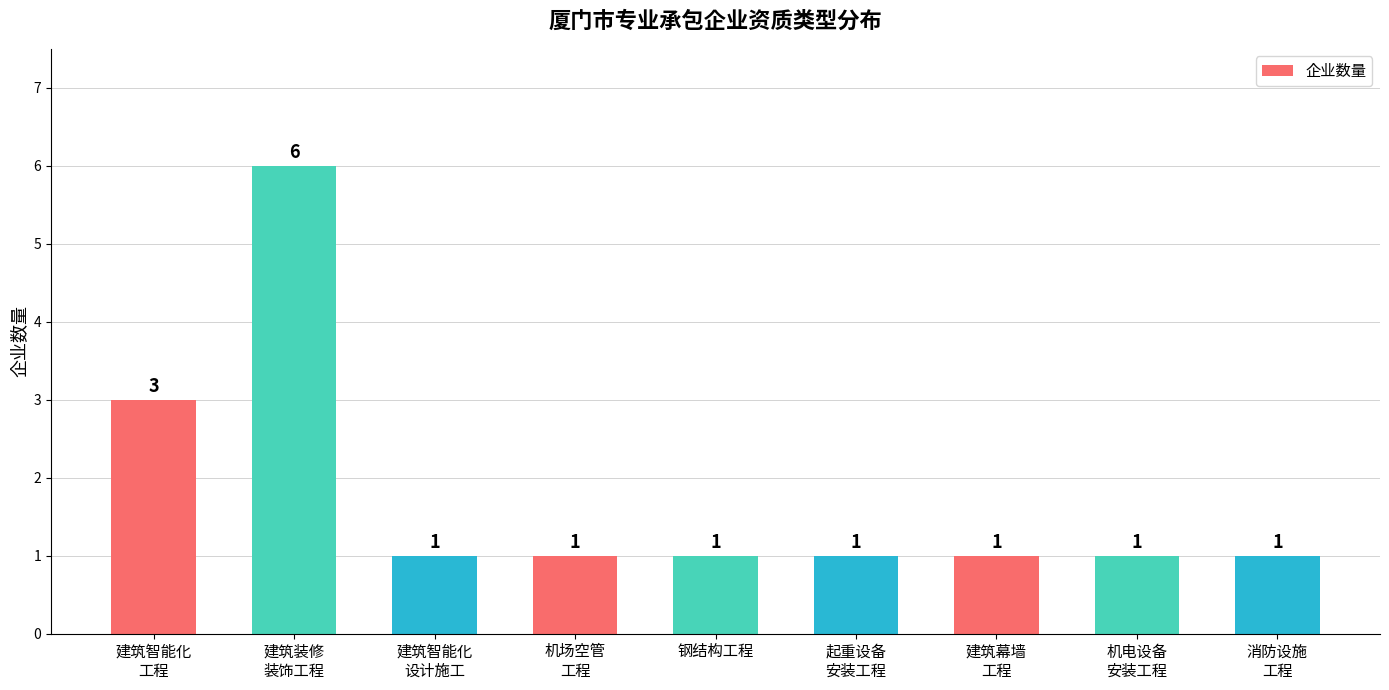

What position from the right is 建筑智能化
设计施工?

7